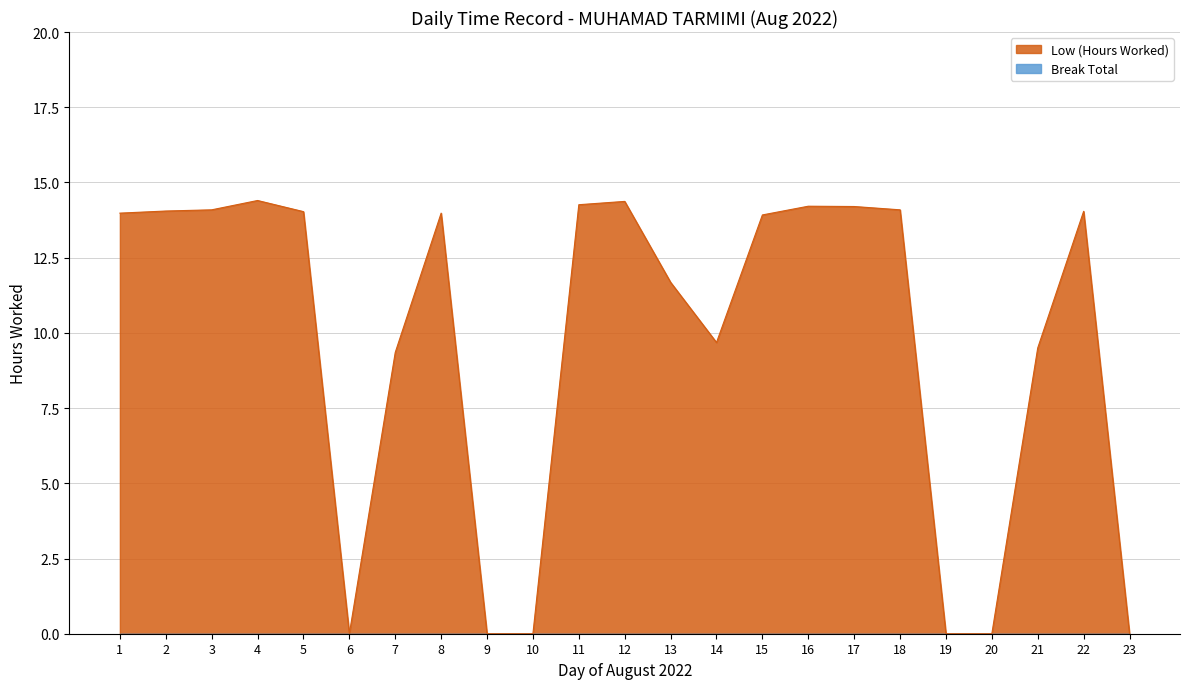

How many categories are shown in the chart?

23